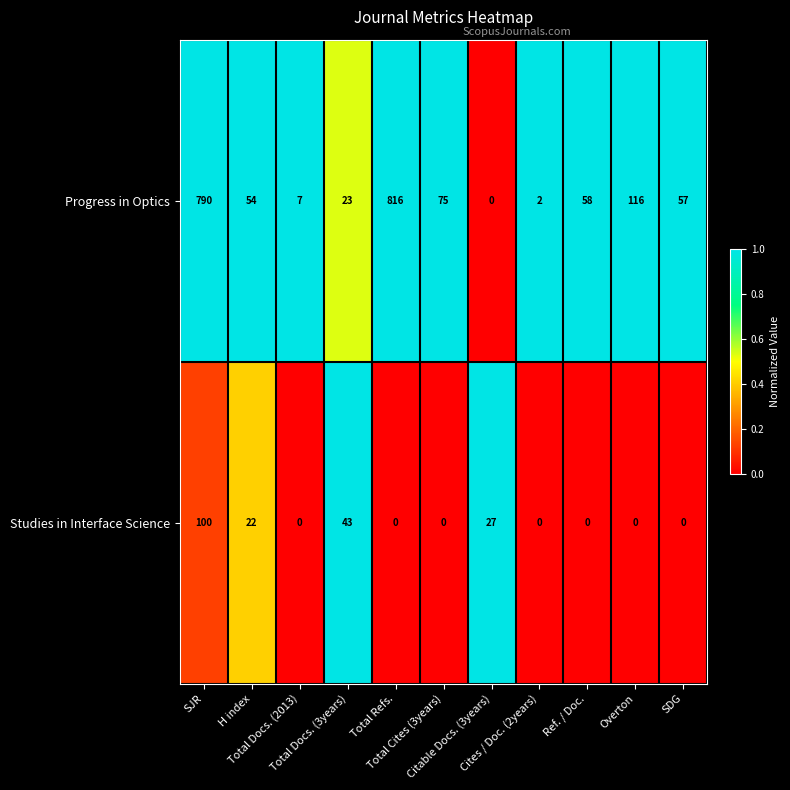

Which series has the largest total across all categories?

Progress in Optics